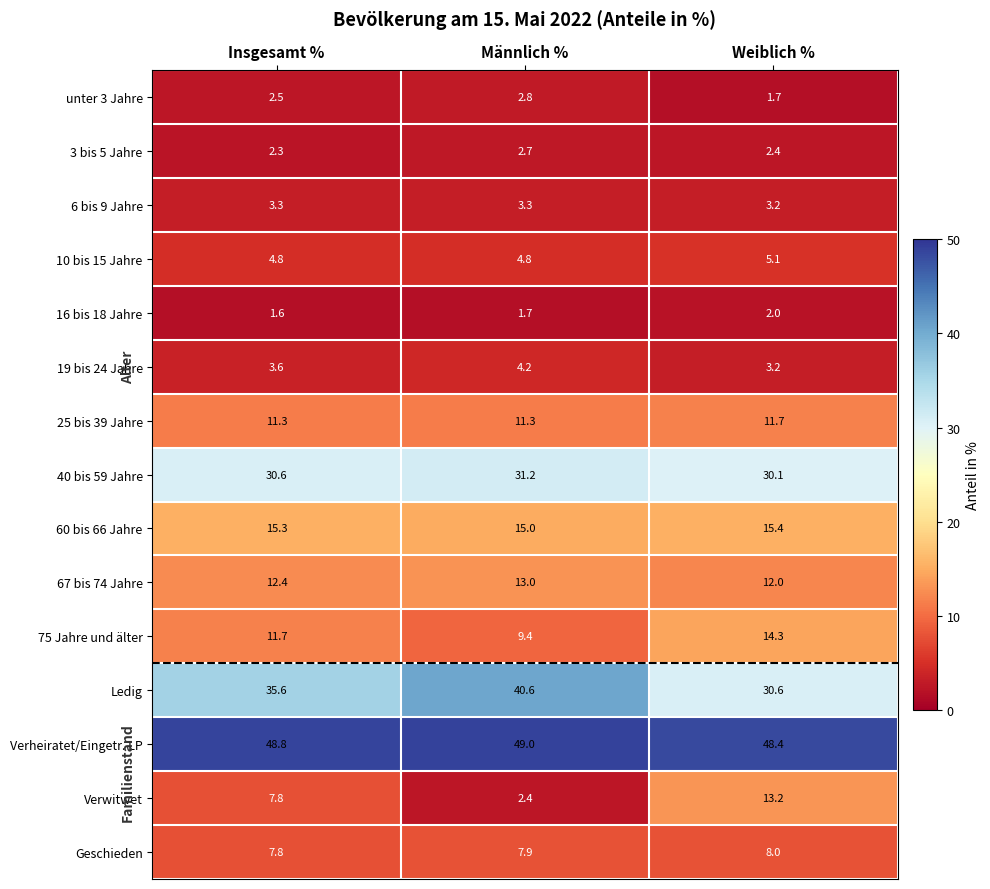

Which series has the largest total across all categories?

Verheiratet/Eingetr. LP